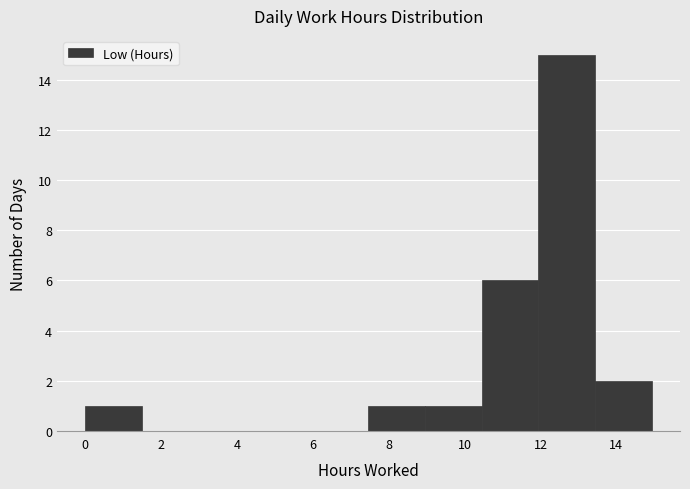

How tall is the bar that spans 10.4 to 12.0 on the x-axis? Neither the bar edges nor the heights are printed on the chart, so give them approximately, as read against the axes.

6